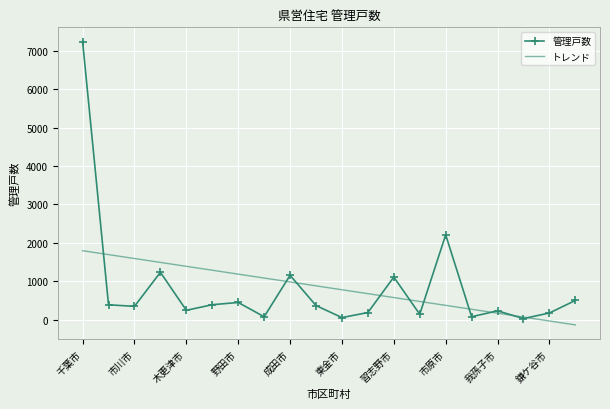

What is the maximum value shown in the chart?

7240.0